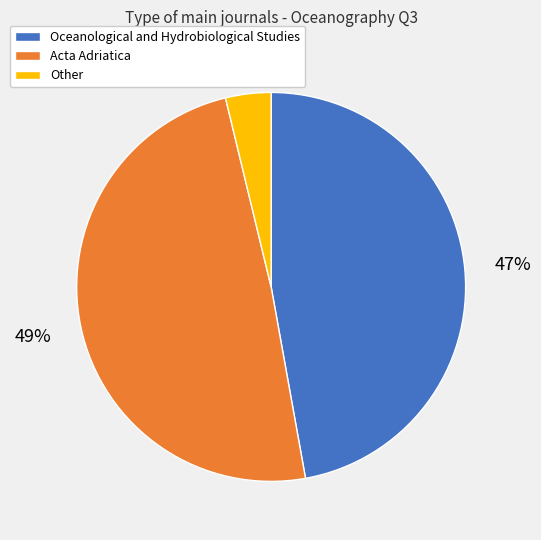

Rank the categories by value from highest to lowest.

Acta Adriatica, Oceanological and Hydrobiological Studies, Other